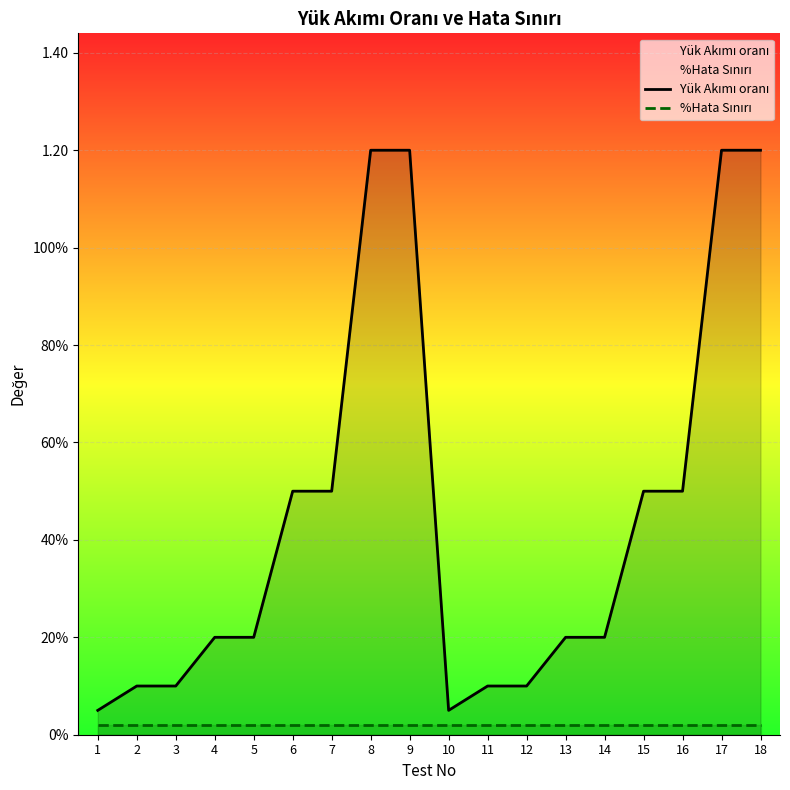

What is the difference between the Yük Akımı oranı values at 9 and 10?

1.1